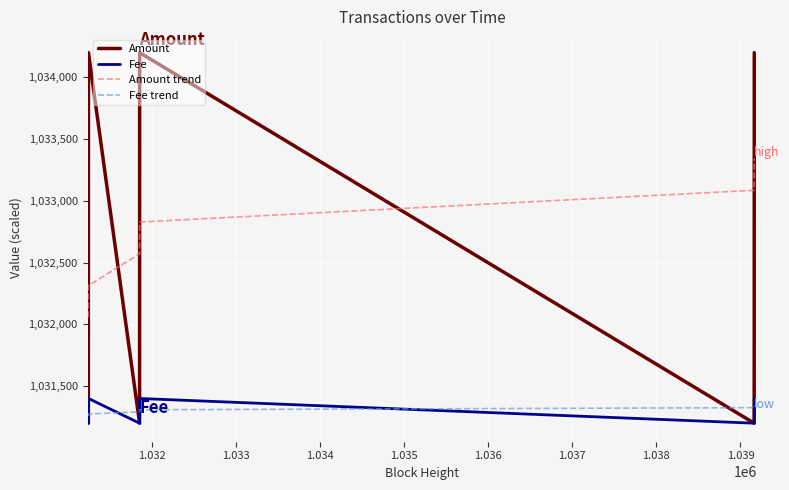

At how many categories does at least one series exceed 1033946?

3